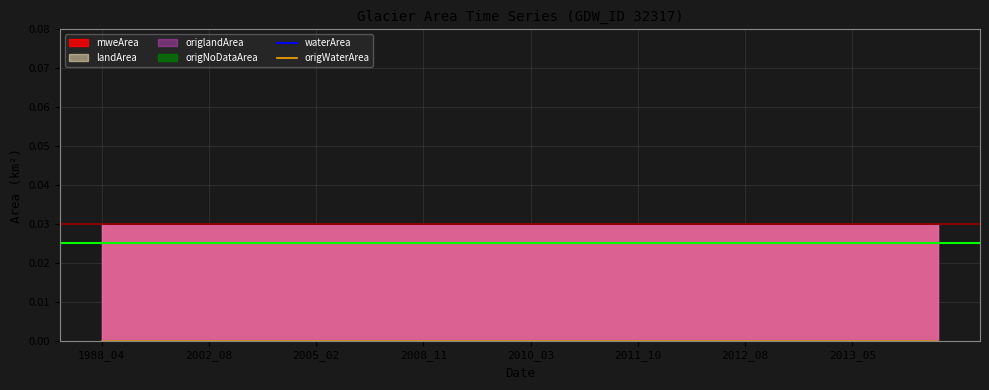

Is the value of landArea at 2003_05 greater than the value of origlandArea at 2002_12?

No